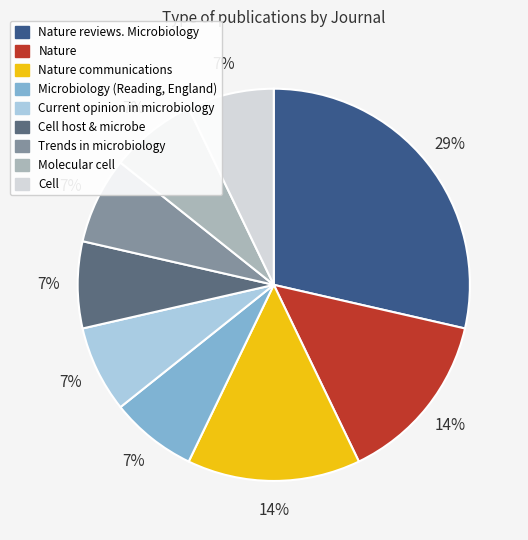

How many segments does this pie chart have?

9